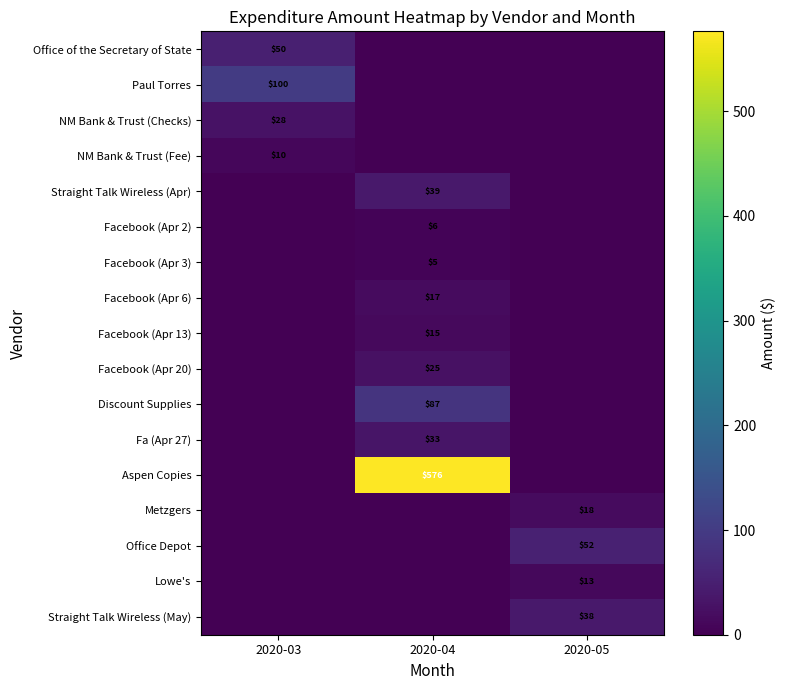

The Metzgers series shows 29 at 2020-05. True or false?

False